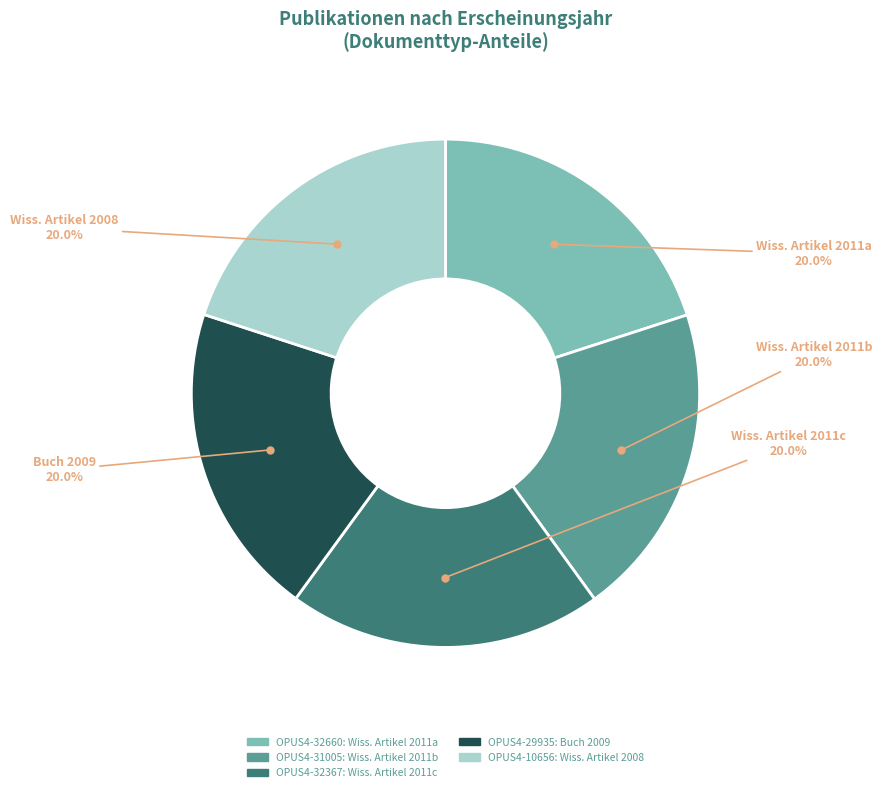

Does any single category account for the majority?

No